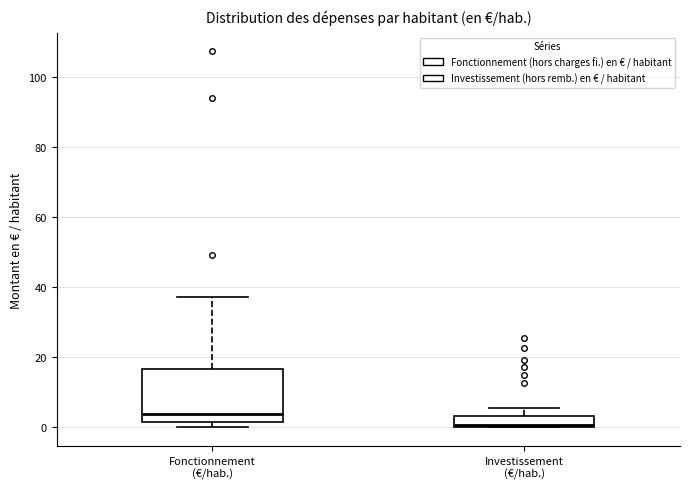

Reading left to right, read every box against the y-axis: the position of its median line, the range the box covers, and the ends of its whiskers. The values are not printed on the chart, so give them approximately, as read against the axis.

Fonctionnement (€/hab.): median 4, box 2 to 16, whiskers 0 to 38
Investissement (€/hab.): median 0, box 0 to 4, whiskers 0 to 6